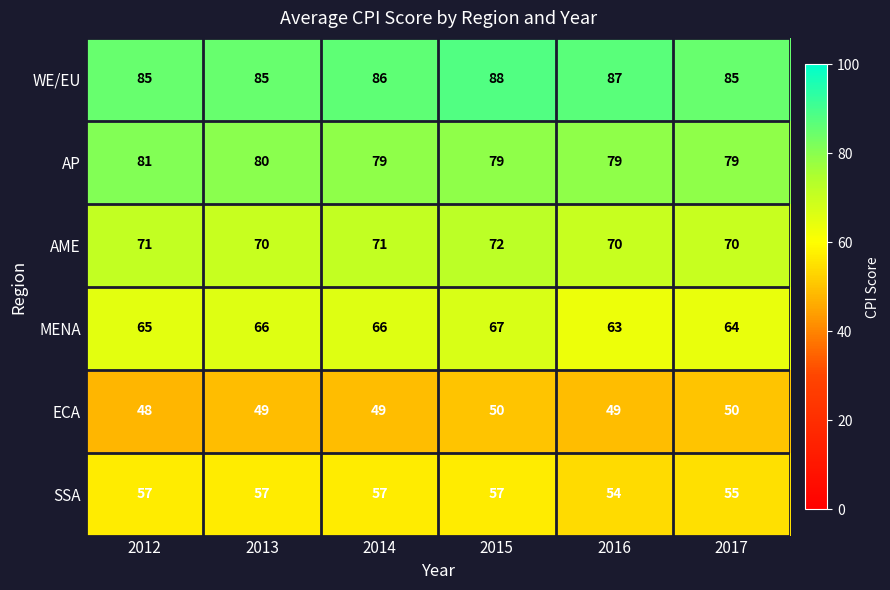

How many values in the AP series exceed 79?

2